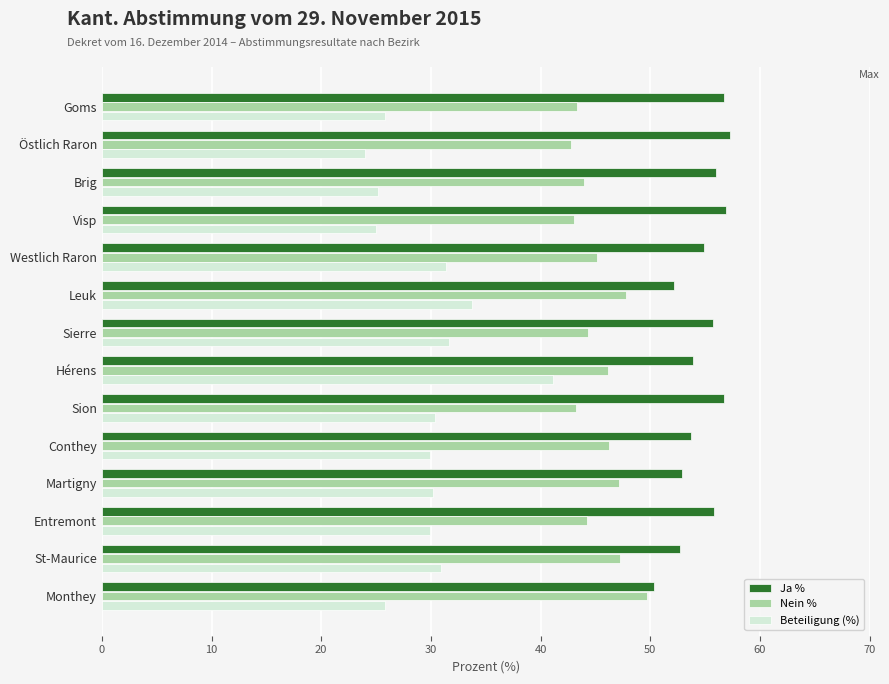

Is it true that Ja % equals 83.9 at Brig?

False